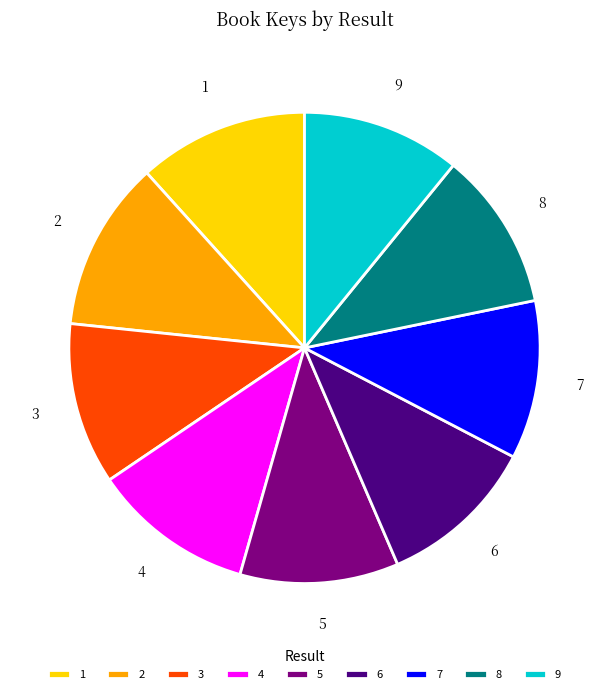

Combined, do 2 and 5 account for over 50%?

No